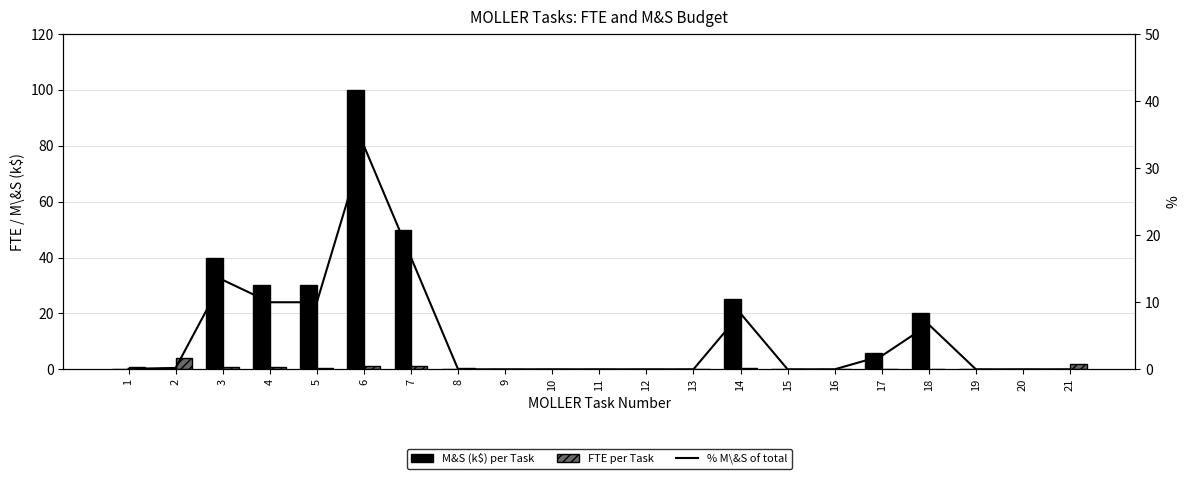

How many values in the % M\&S of total series exceed 0?

10